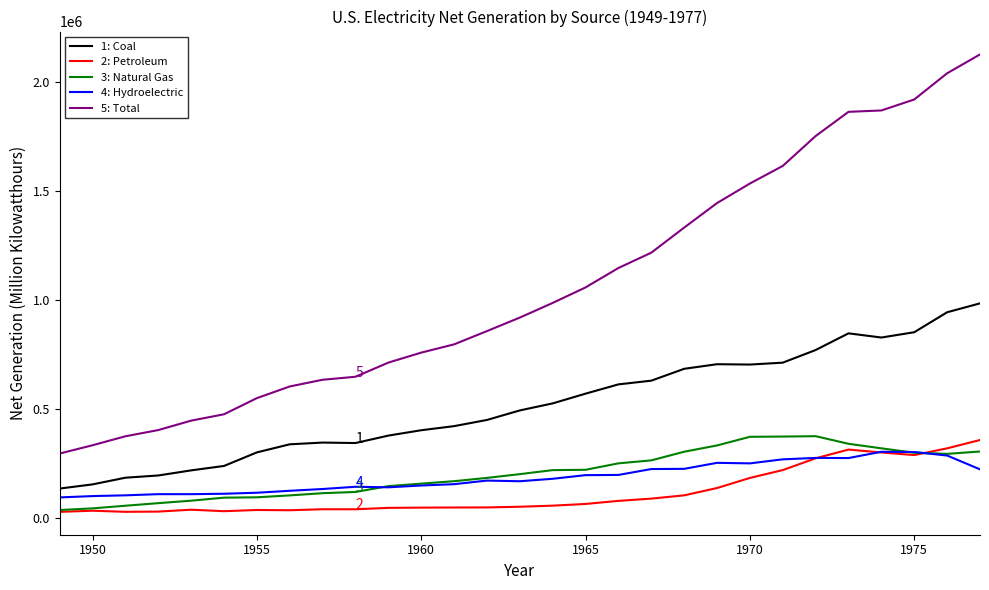

True or false: 1: Coal and 3: Natural Gas intersect in this chart.

False